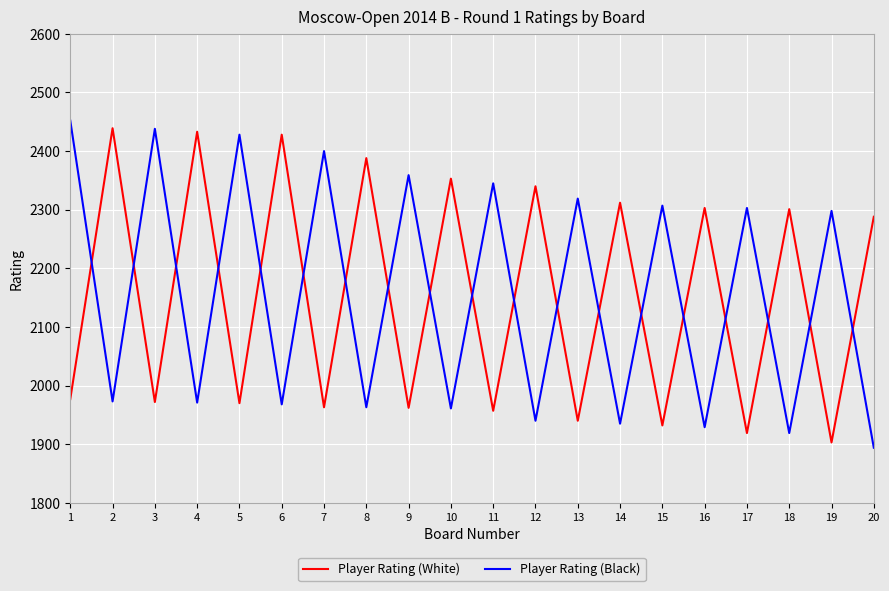

Is the value of Player Rating (Black) at 17 greater than the value of Player Rating (White) at 2?

No